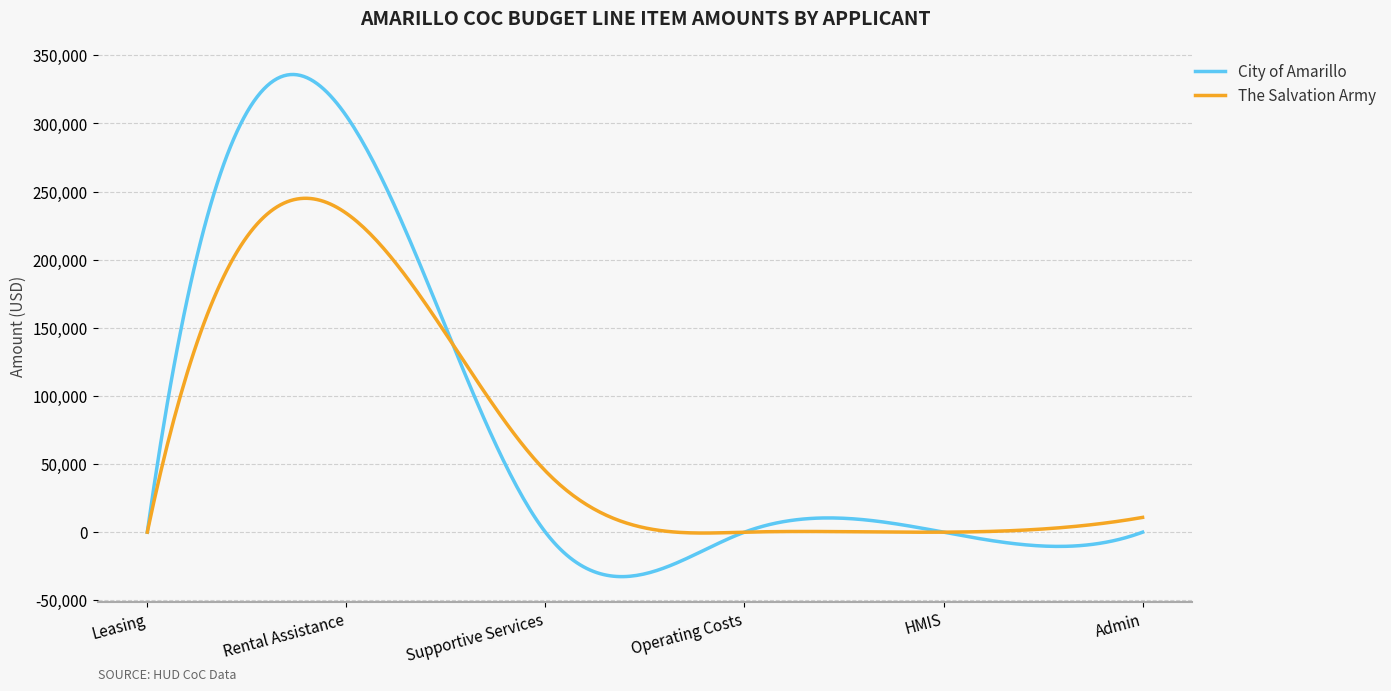

What is the maximum value shown in the chart?

335892.5